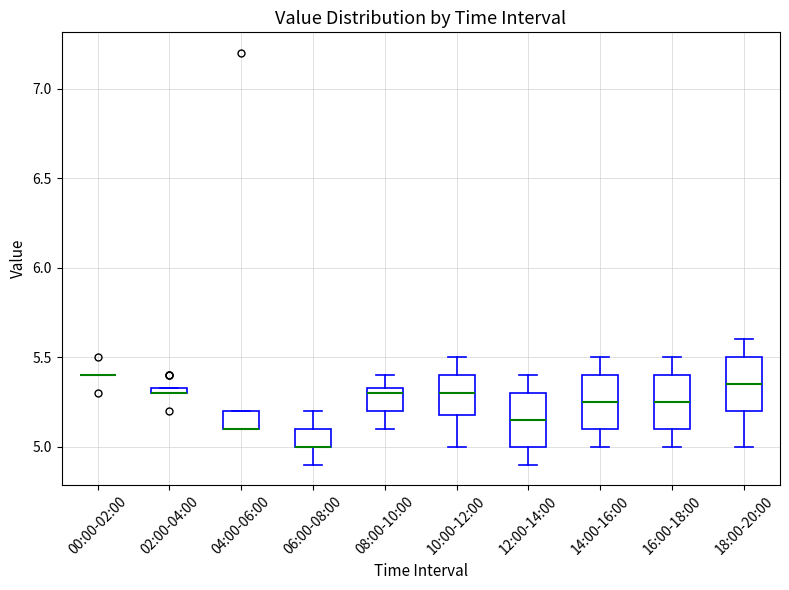

Where is the lower edge of the box for 10:00-12:00 on the y-axis? The values are not printed on the chart, so give them approximately, as read against the axis.

5.20